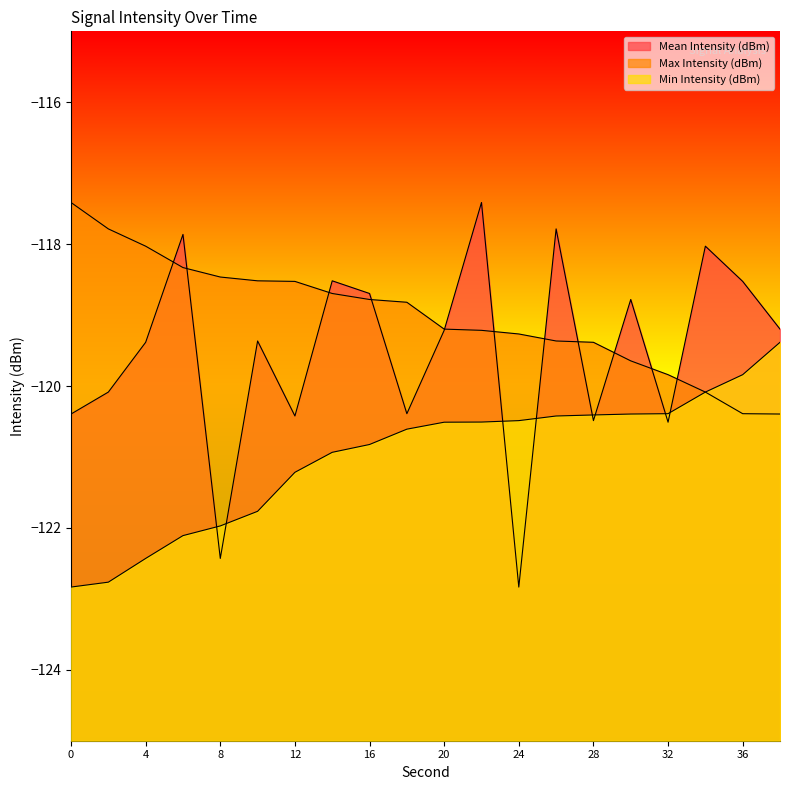

At which label is Min Intensity (dBm) closest to -121?

14